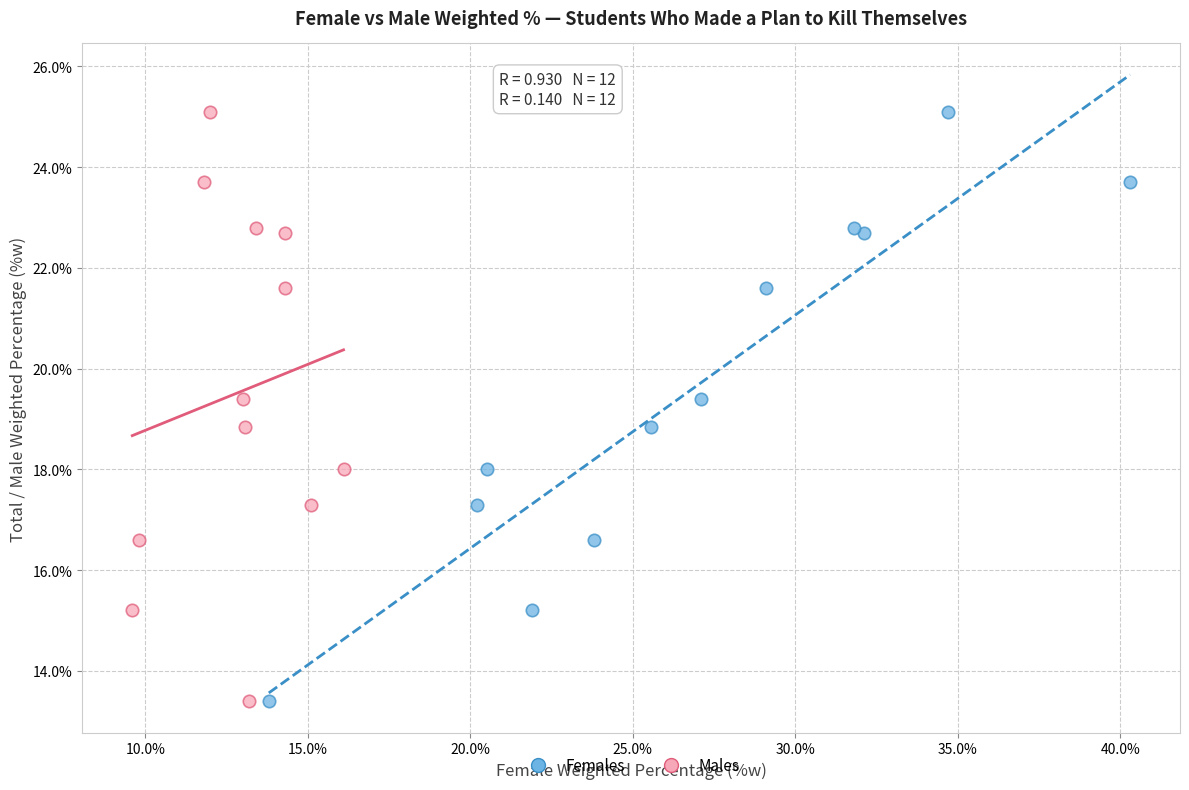

What are all the series names shown in the legend?

Females, Males